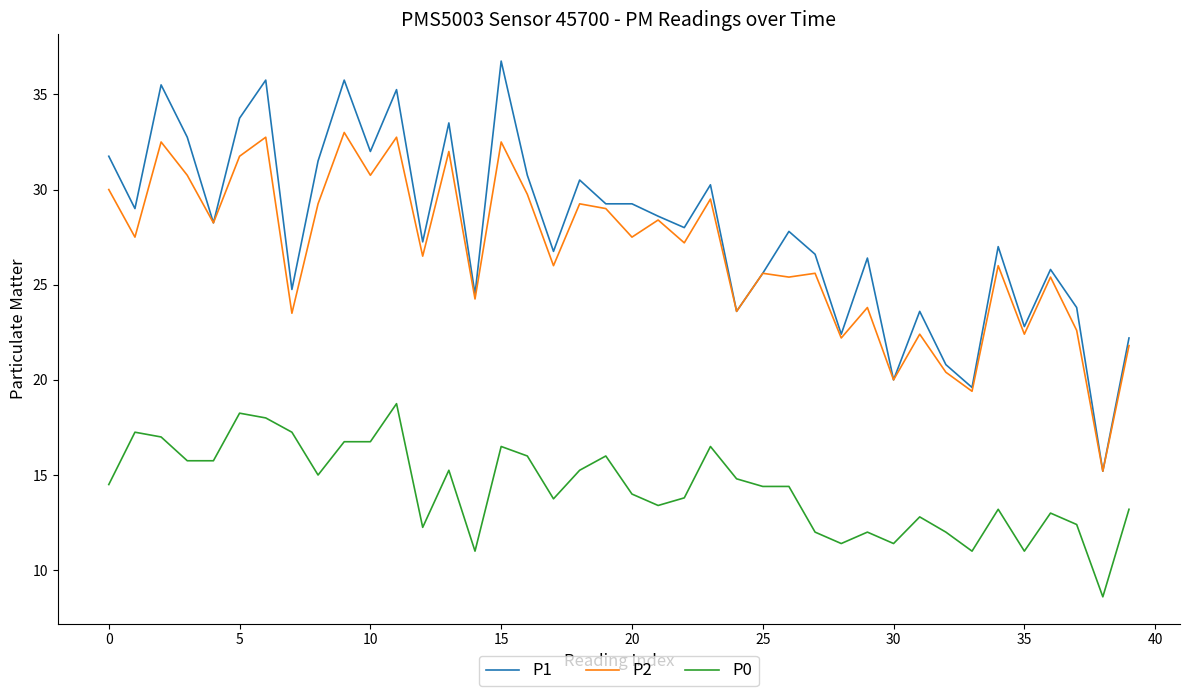

Which series has the widest spread of values?

P1